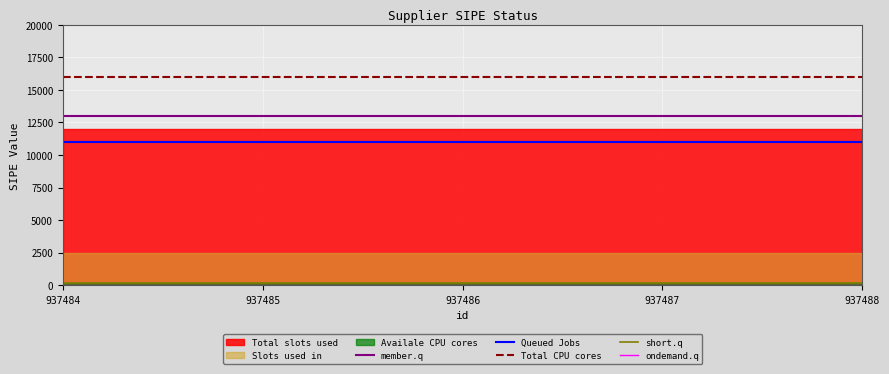

True or false: Queued Jobs and Total CPU cores cross at least once.

False